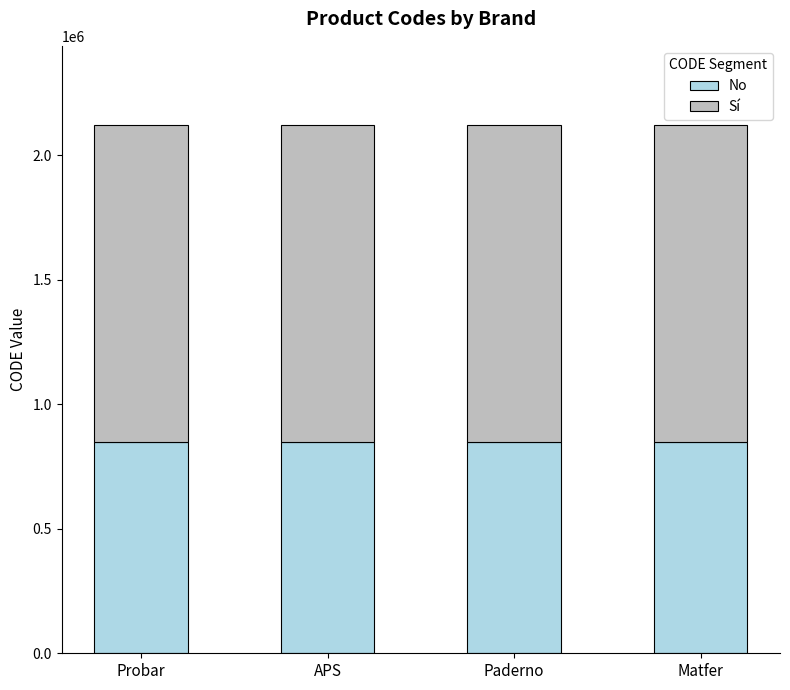

Are the bars horizontal?

No